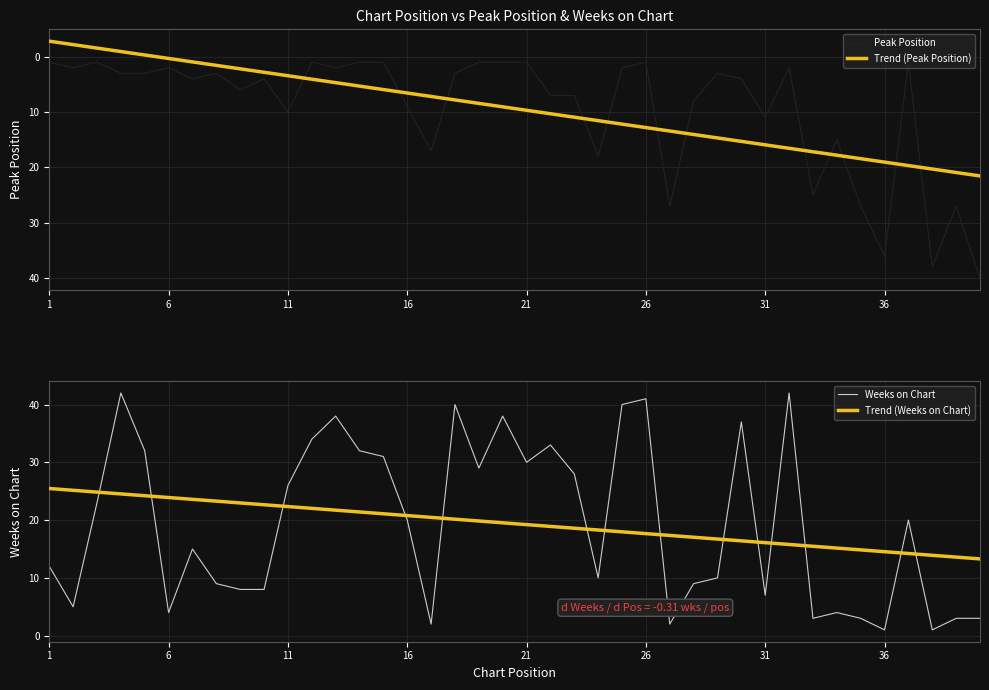

How many lines are shown in the chart?

4